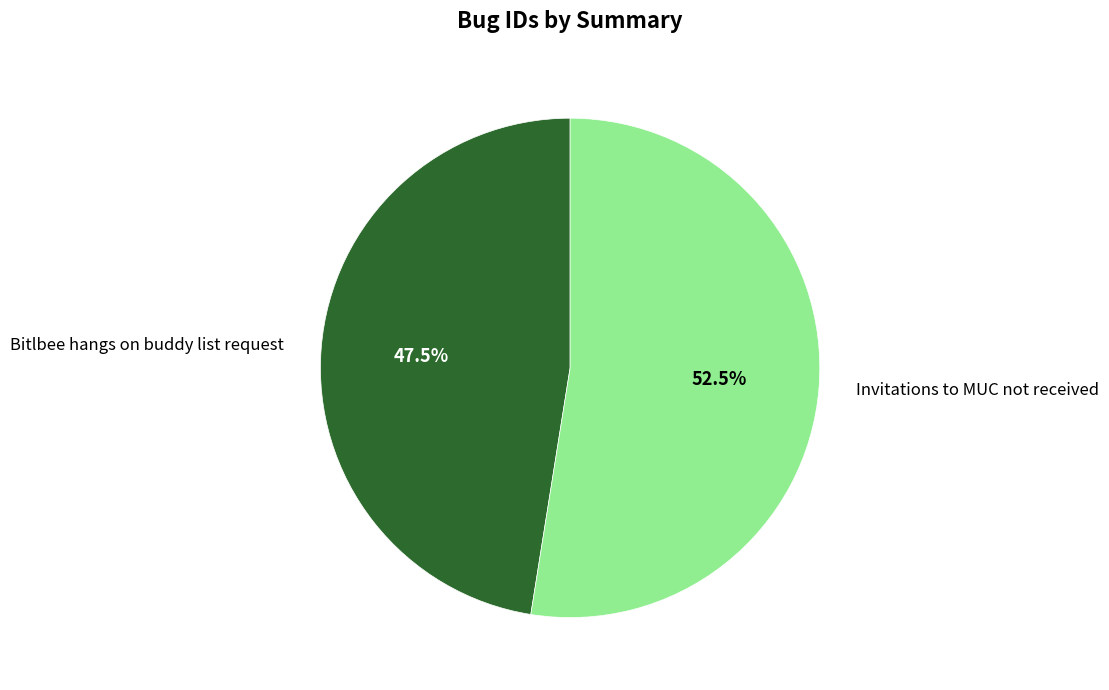

Is there any slice that represents more than half of the pie?

Yes